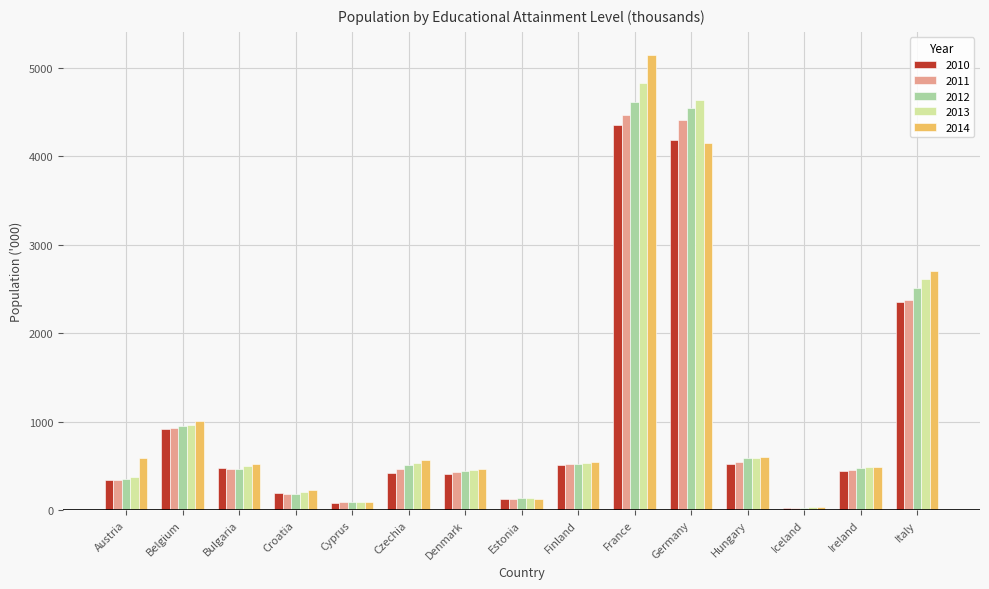

The value of 2014 at France is 2555.5. True or false?

False